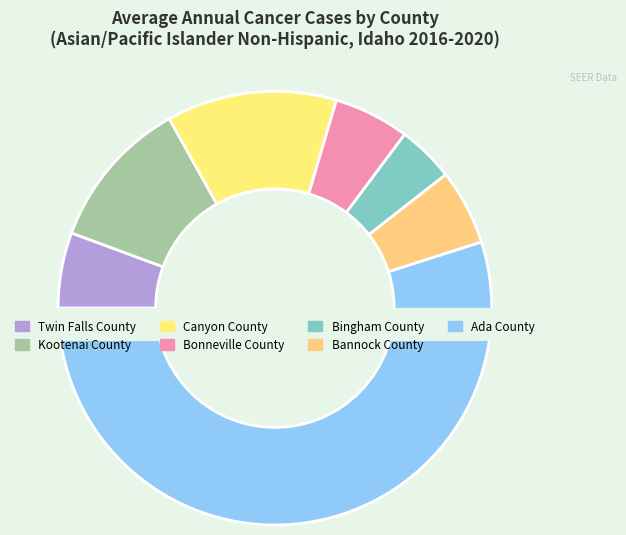

Which slice represents more than half of the pie?

Ada County